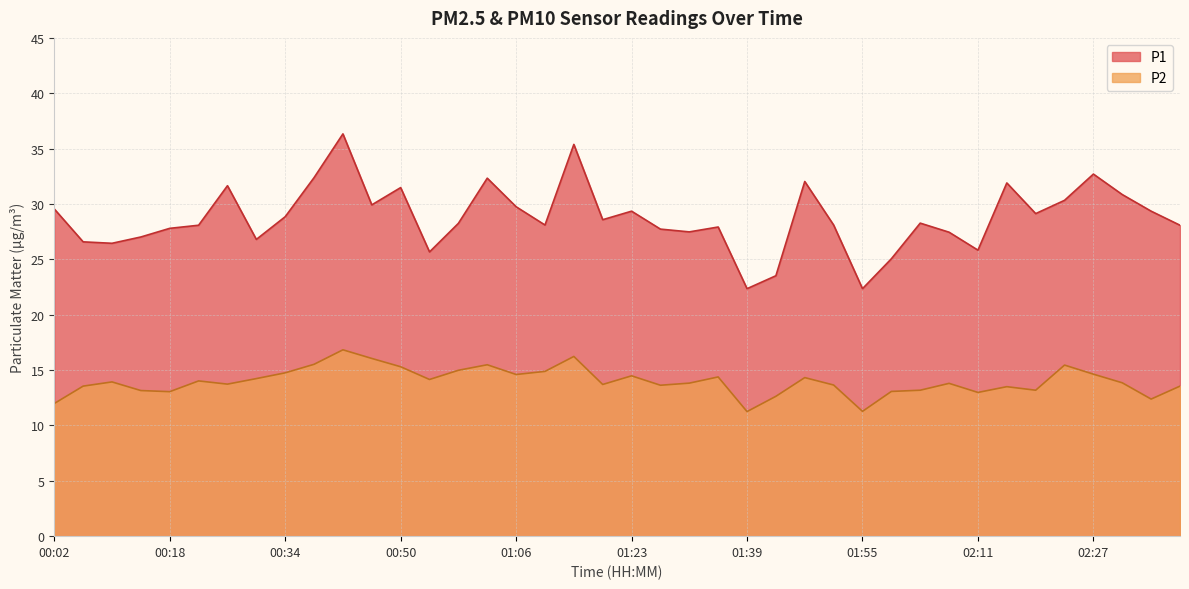

True or false: P1 and P2 cross at least once.

False